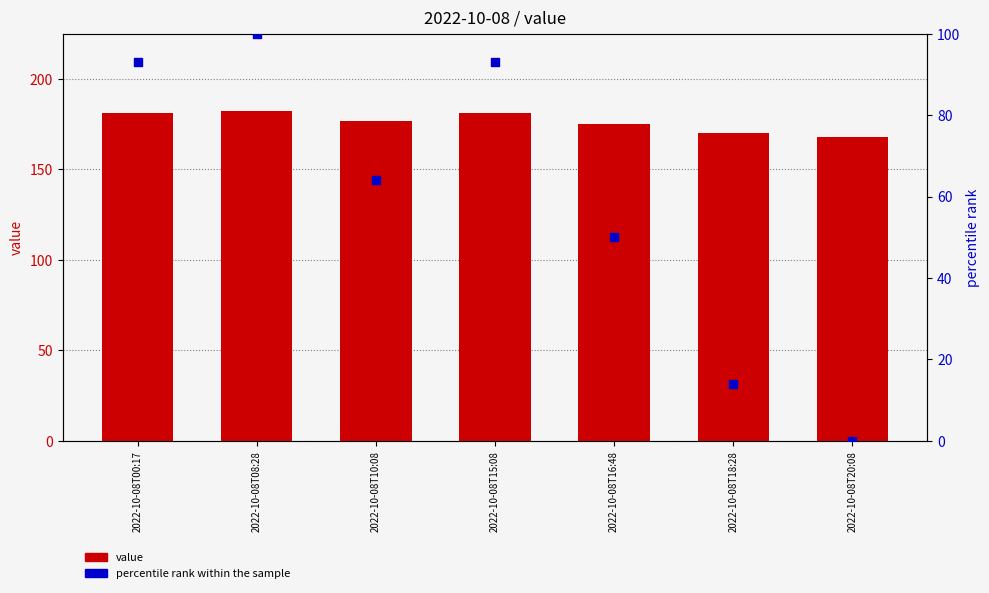

What are all the series names shown in the legend?

value, percentile rank within the sample